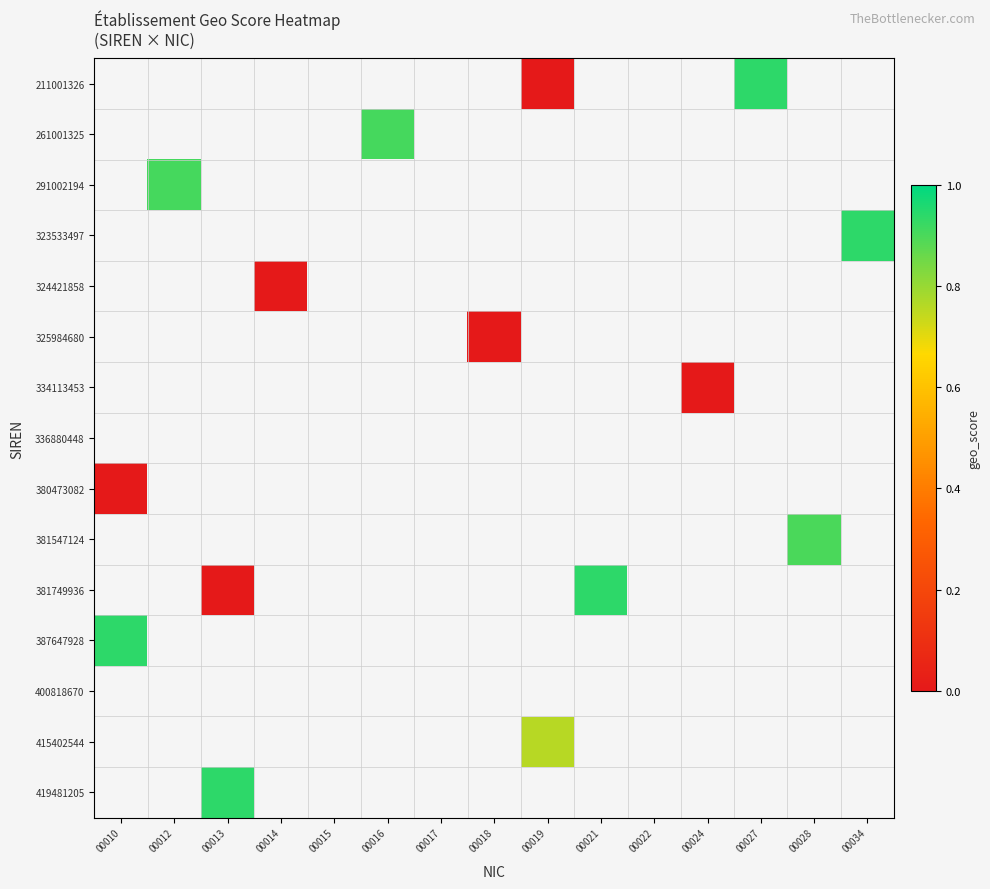

Is the value of 261001325 at 00018 greater than the value of 381547124 at 00019?

No